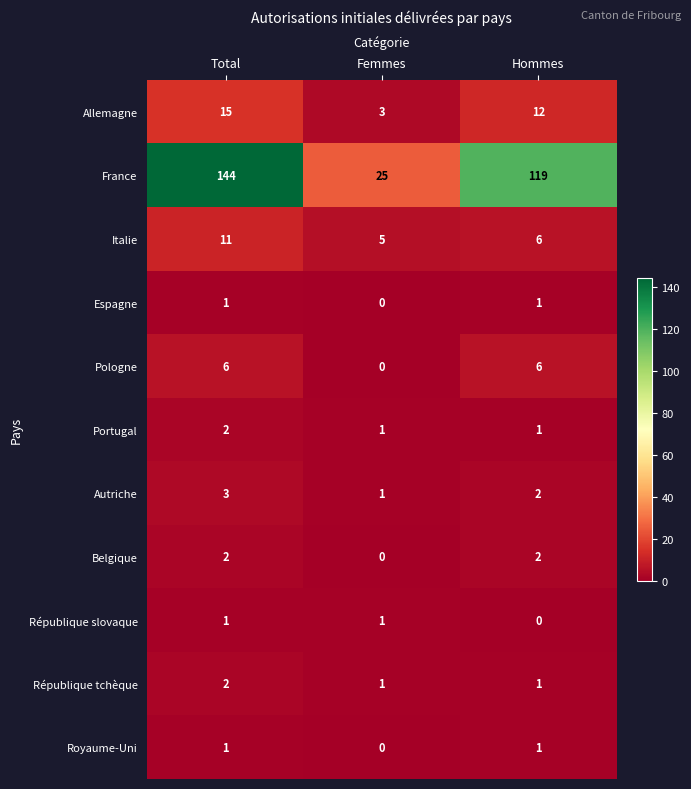

What is the difference between the highest and lowest values at Total?

143